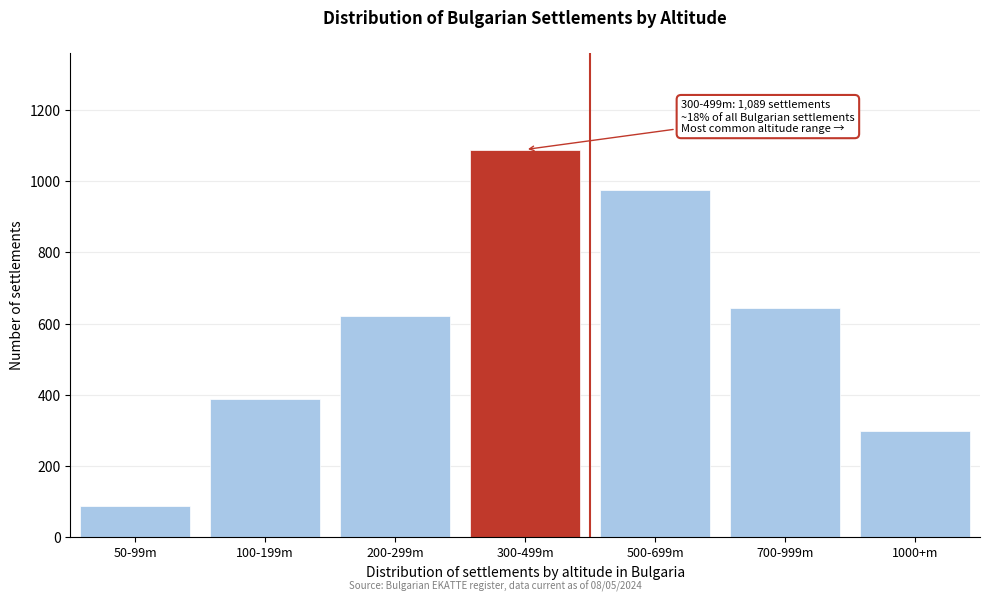

Reading right to left, what are all the values shown in this chart?

298	643	976	1089	621	387	89